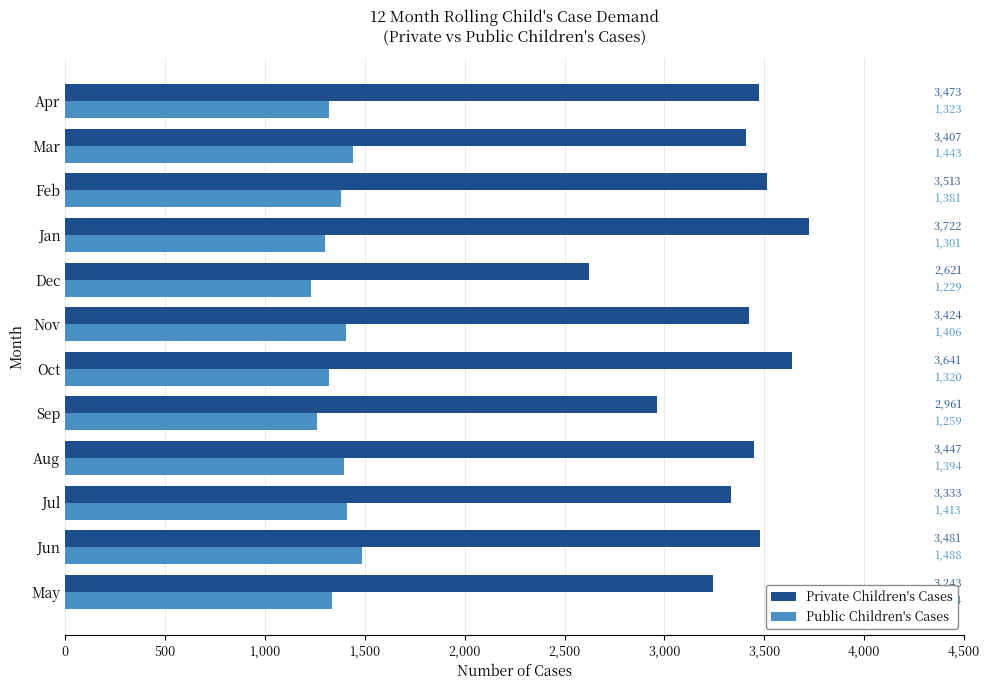

Rank the series by their maximum value, from lowest to highest.

Public Children's Cases, Private Children's Cases